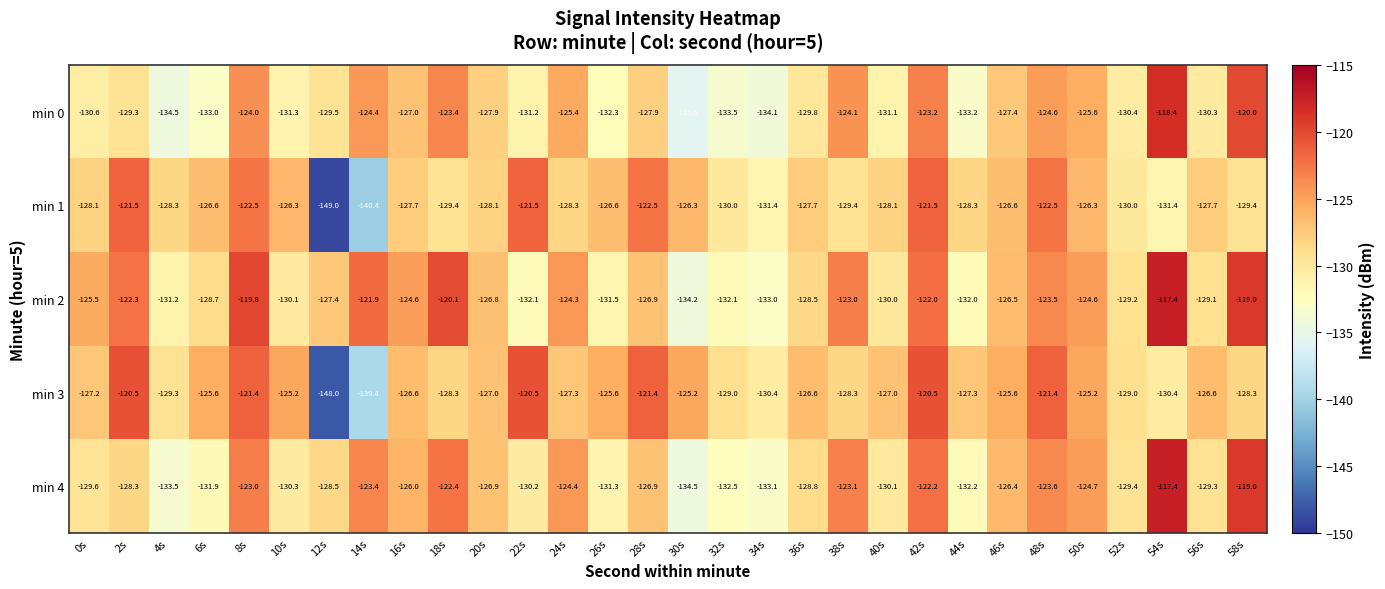

What is the difference between the maximum and second lowest values in the min 2 series?

15.6